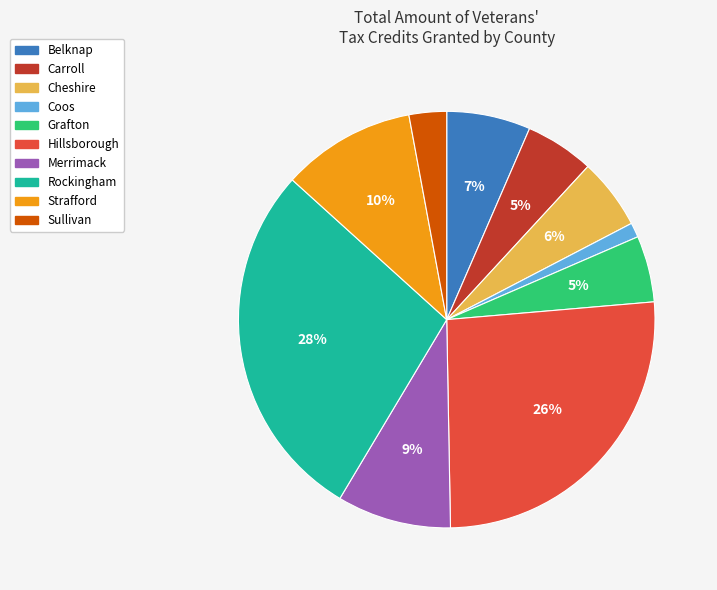

How many segments does this pie chart have?

10